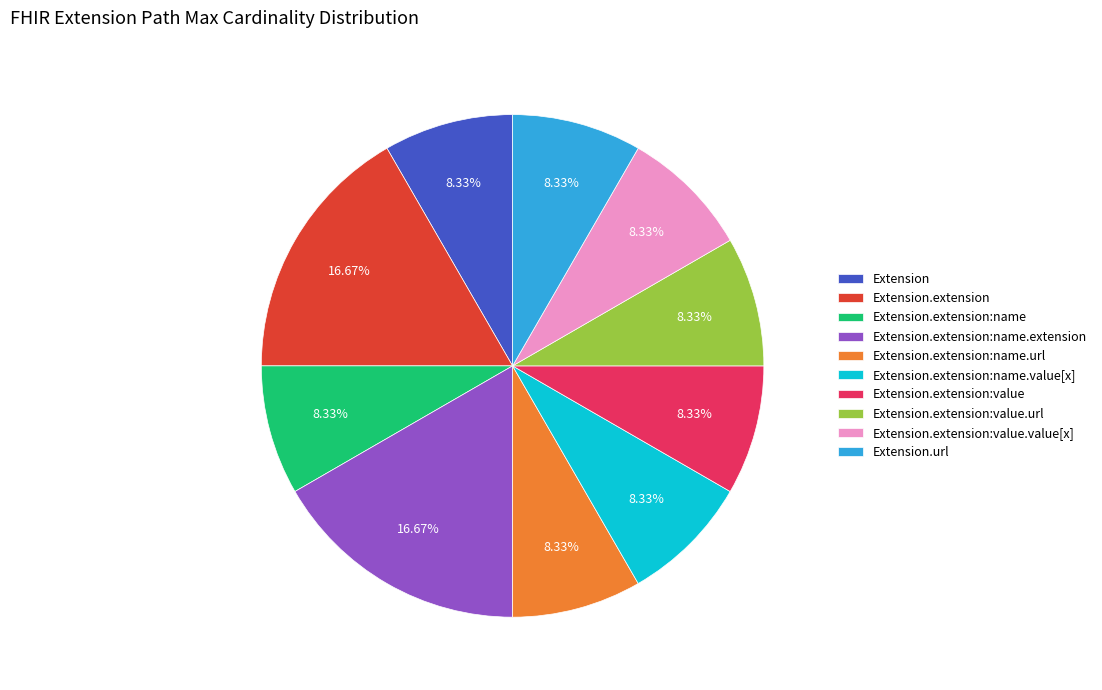

How many segments does this pie chart have?

10